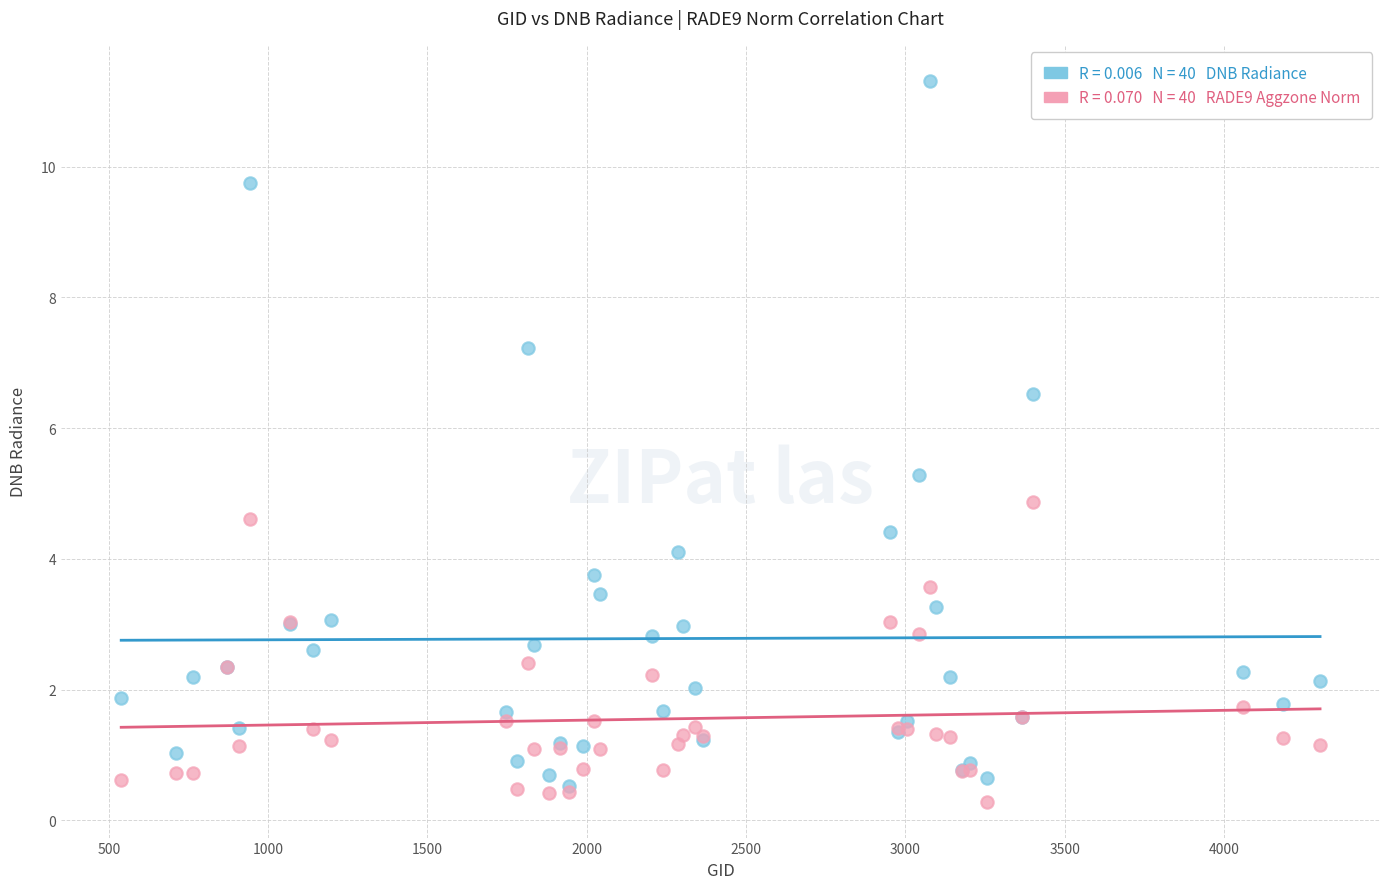

Across all series, what Y value is closest to 5?

4.9